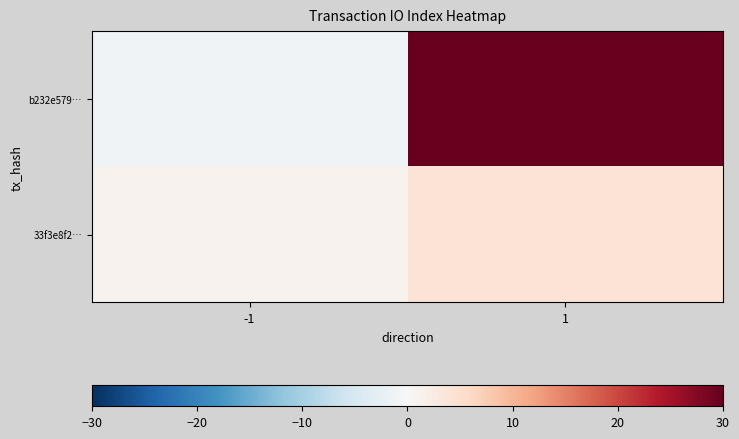

Reading left to right, list all the values displayed in this chart.

b232e579…: -1=-1	1=2941
33f3e8f2…: -1=1	1=4